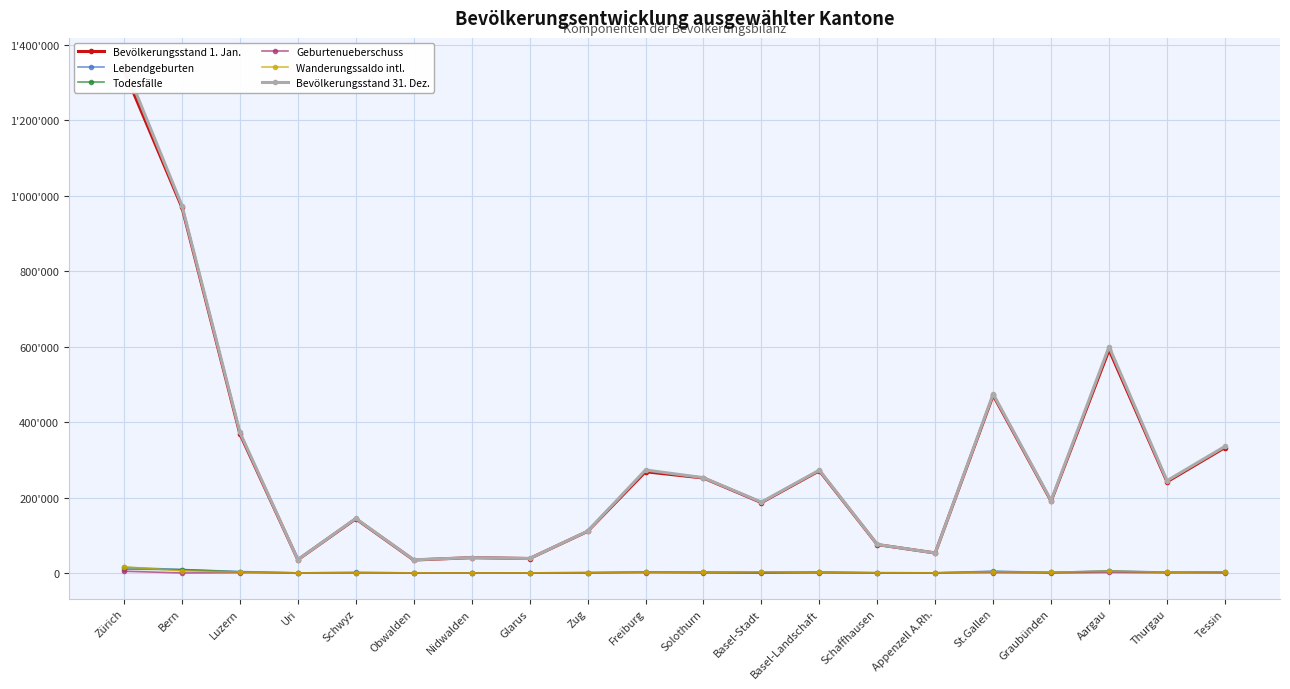

What is the spread (max minus min) of values at Basel-Stadt?

188328